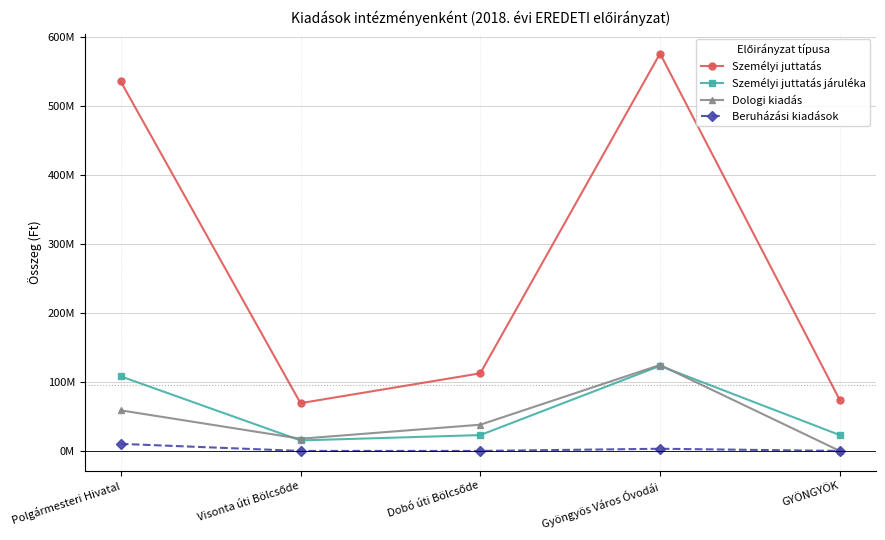

At Polgármesteri Hivatal, list the series in order from smallest to largest.

Beruházási kiadások, Dologi kiadás, Személyi juttatás járuléka, Személyi juttatás